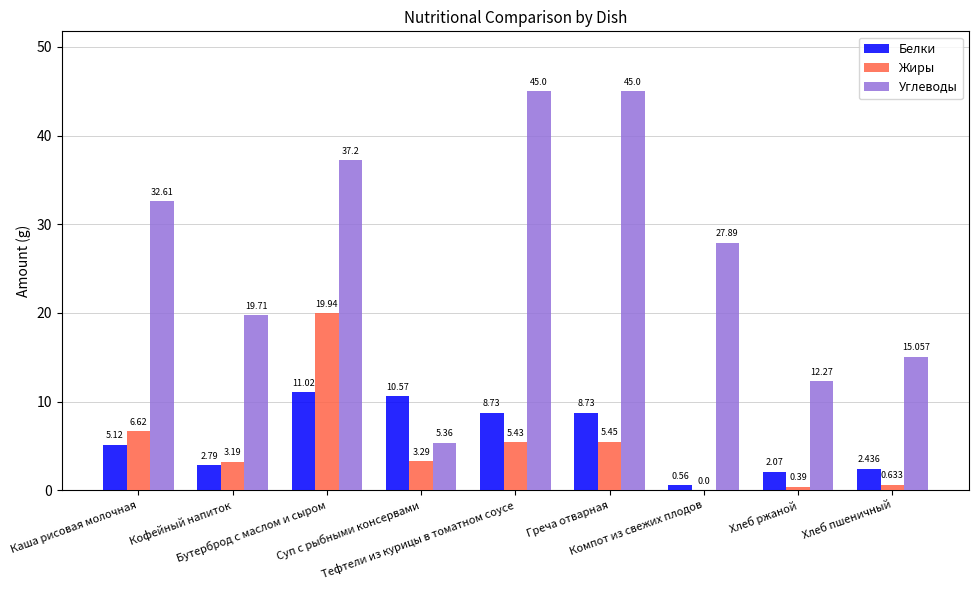

Which series has the largest total across all categories?

Углеводы